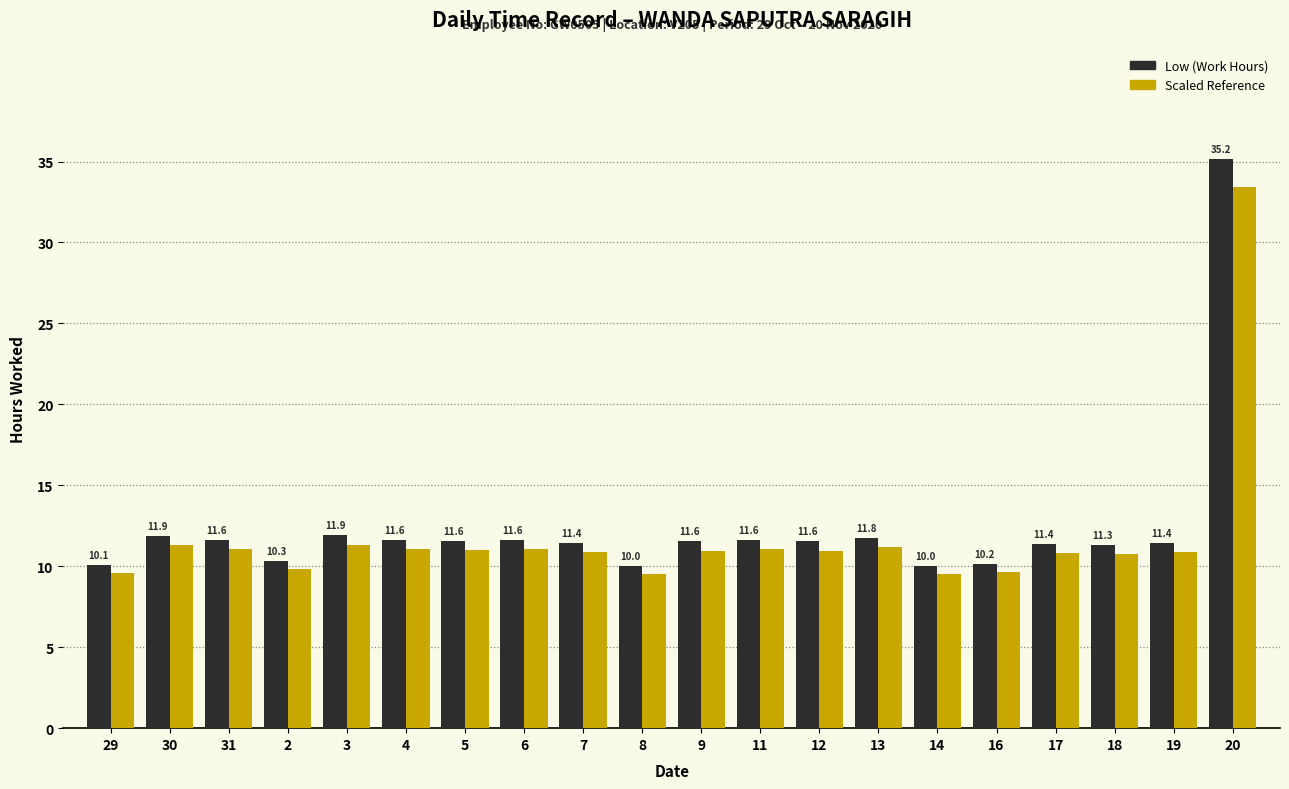

Is the value of Low (Work Hours) at 7 greater than the value of Scaled Reference at 14?

Yes